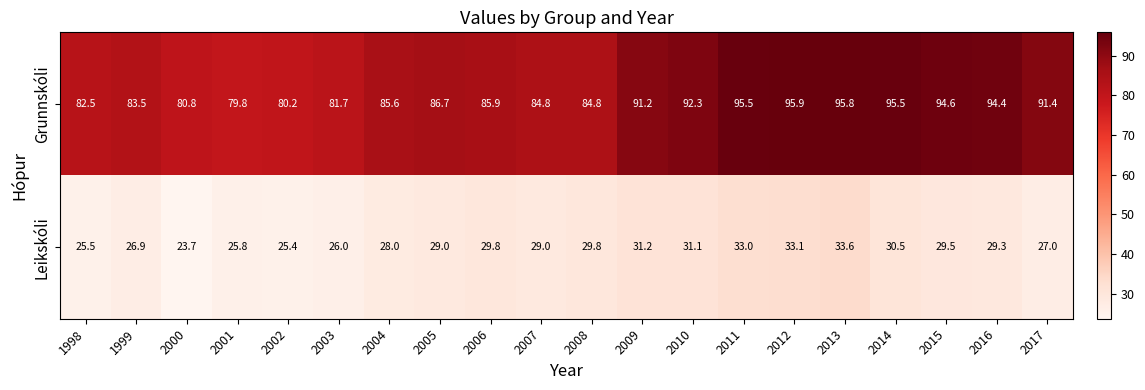

List the series in order of their peak value, lowest first.

Leikskóli, Grunnskóli